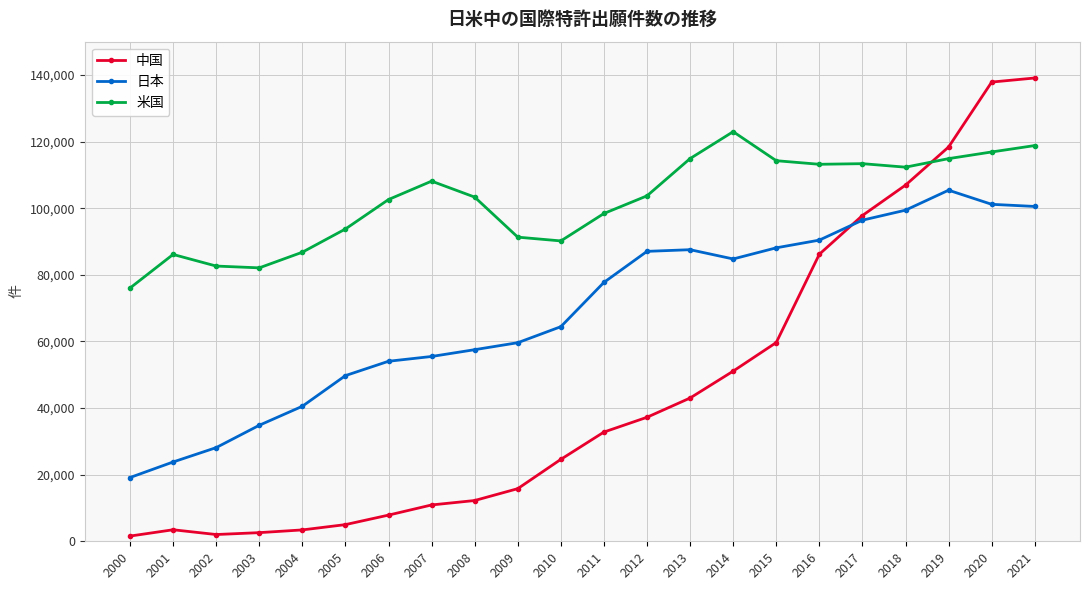

What is the difference between the second highest and minimum values in the 日本 series?

82030